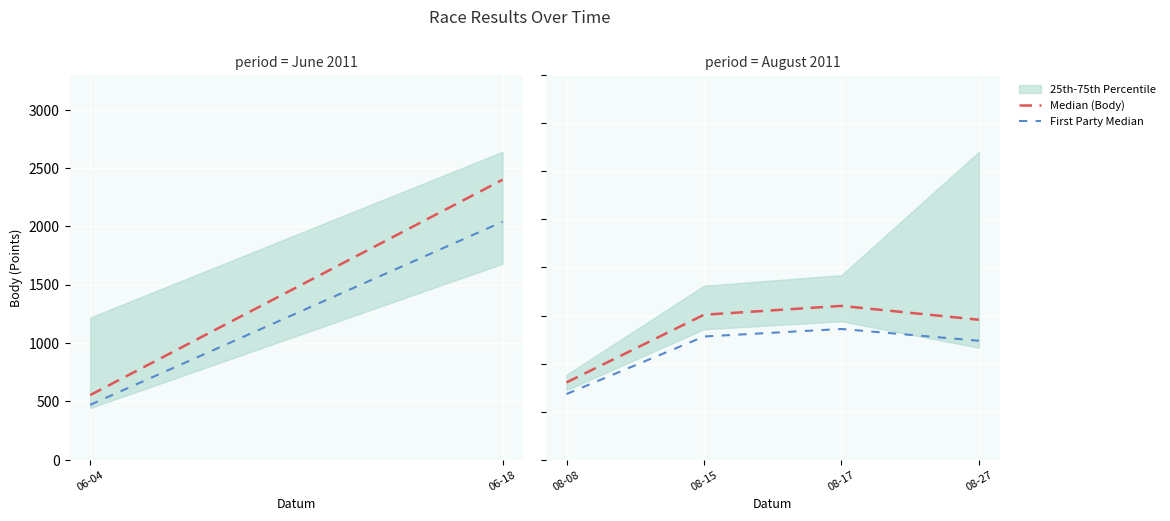

At 08-15, list the series in order from largest to smallest.

Median (Body), First Party Median